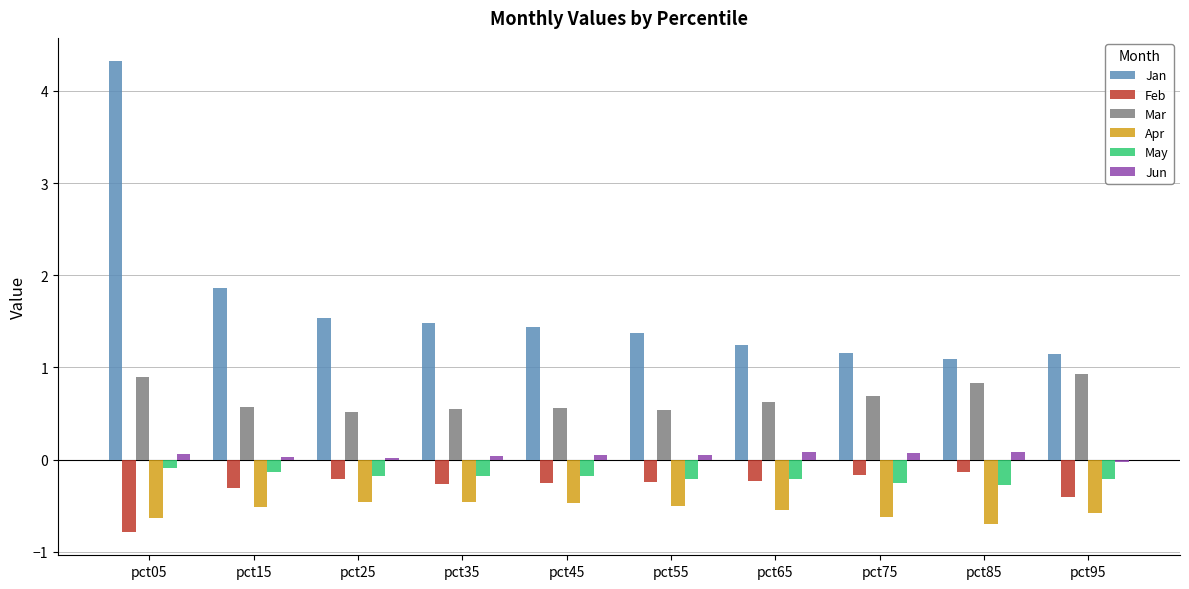

What is the value of the May bar at the 2nd from the left?

-0.1